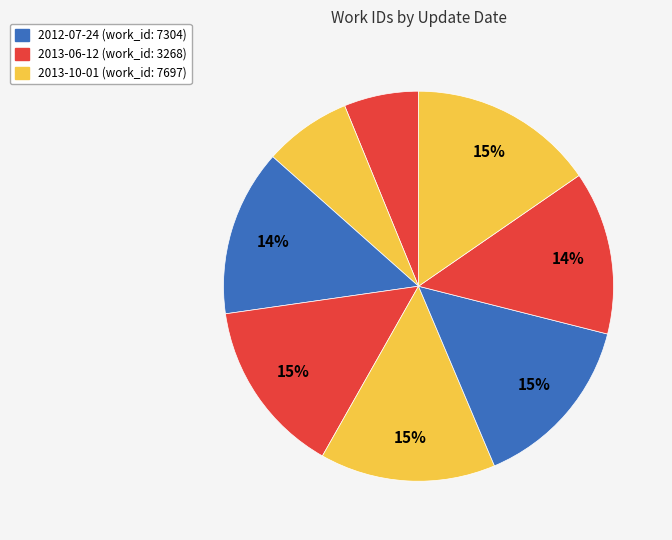

Count the number of slices in the pie.

8